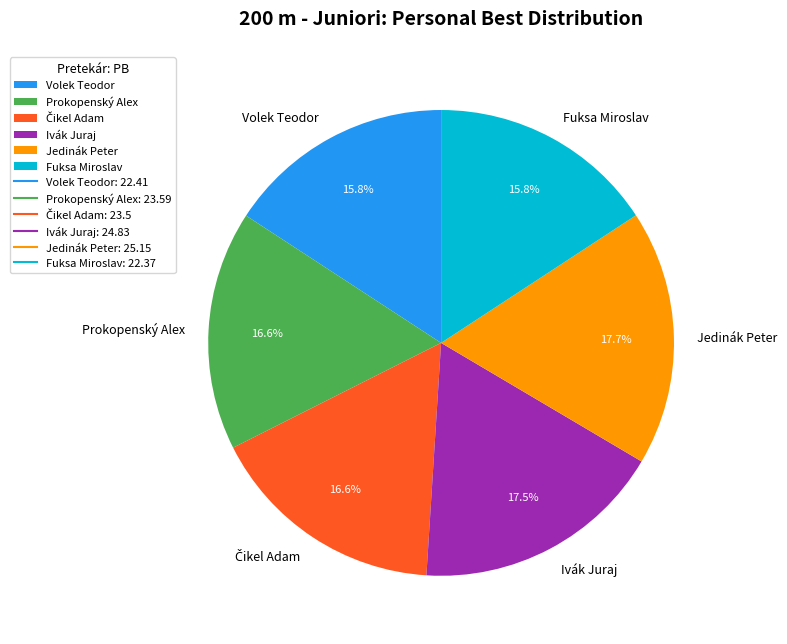

To the nearest percent, what is the average slice percentage?

17%